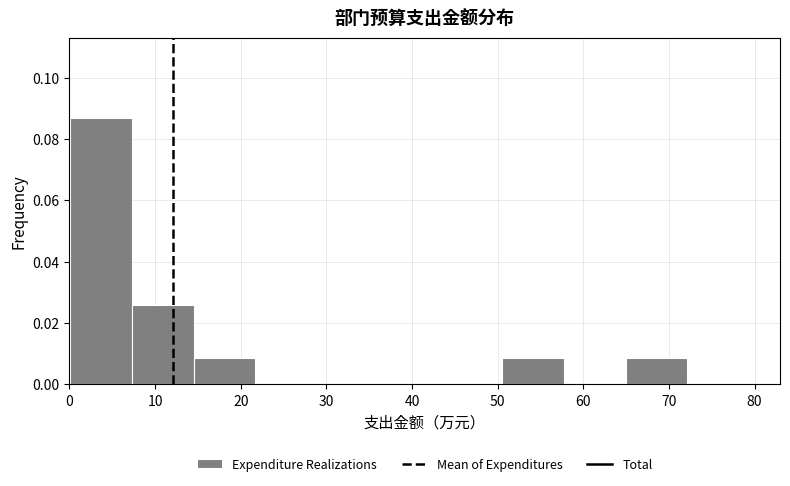

Over which range of the x-axis is the bar tallest?

0 to 7